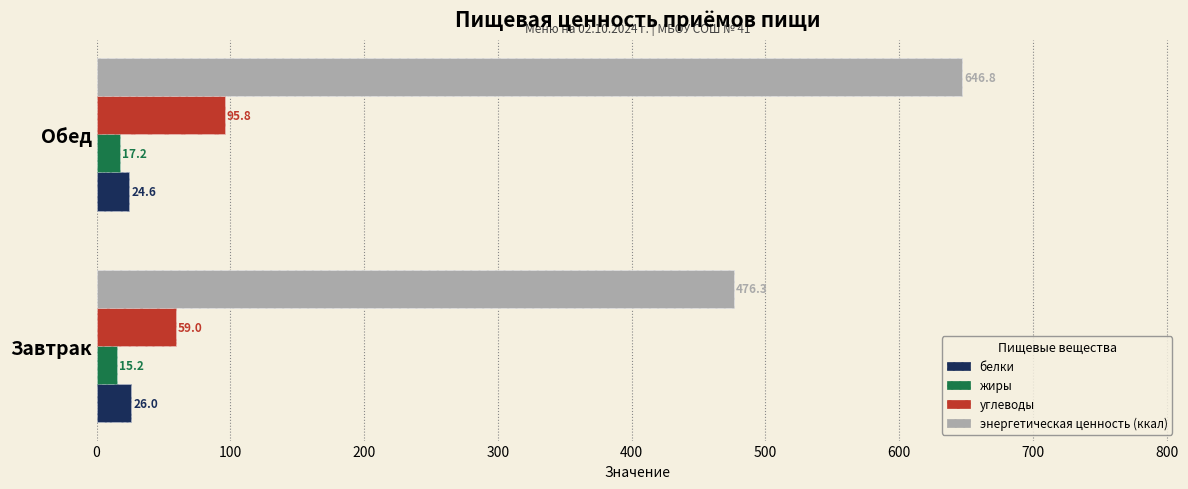

What is the value of the энергетическая ценность (ккал) bar at the 2nd from the left?

646.8